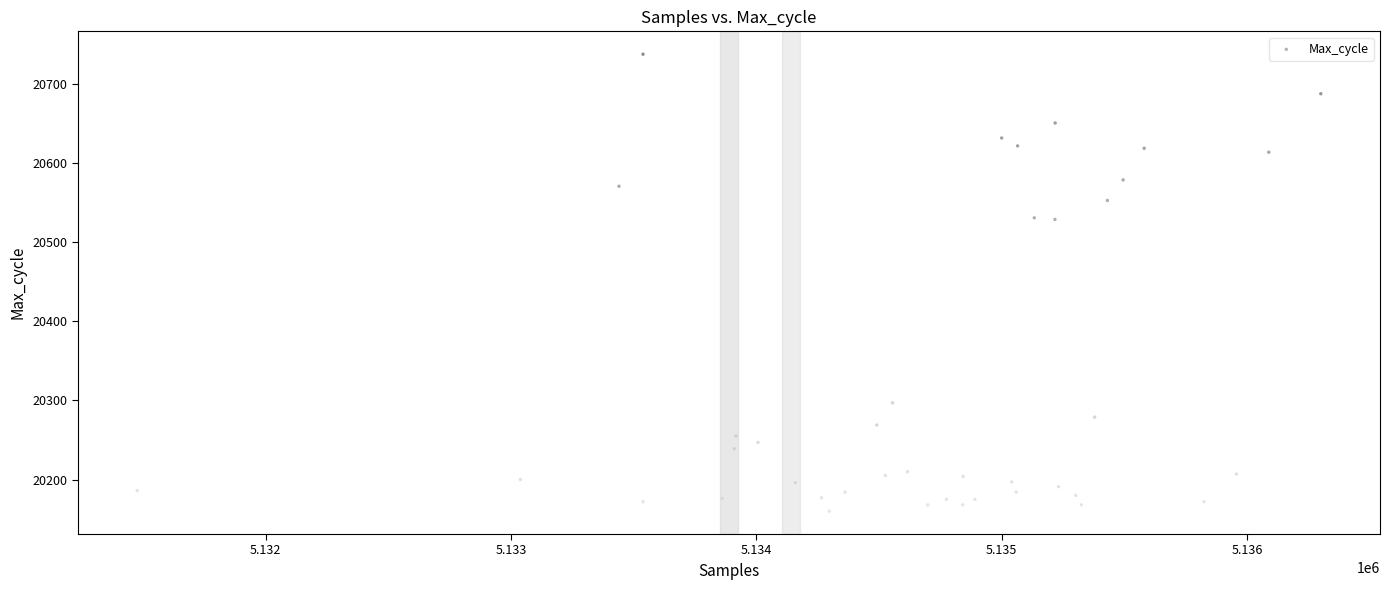

What is the range of Y values (max minus min)?

578